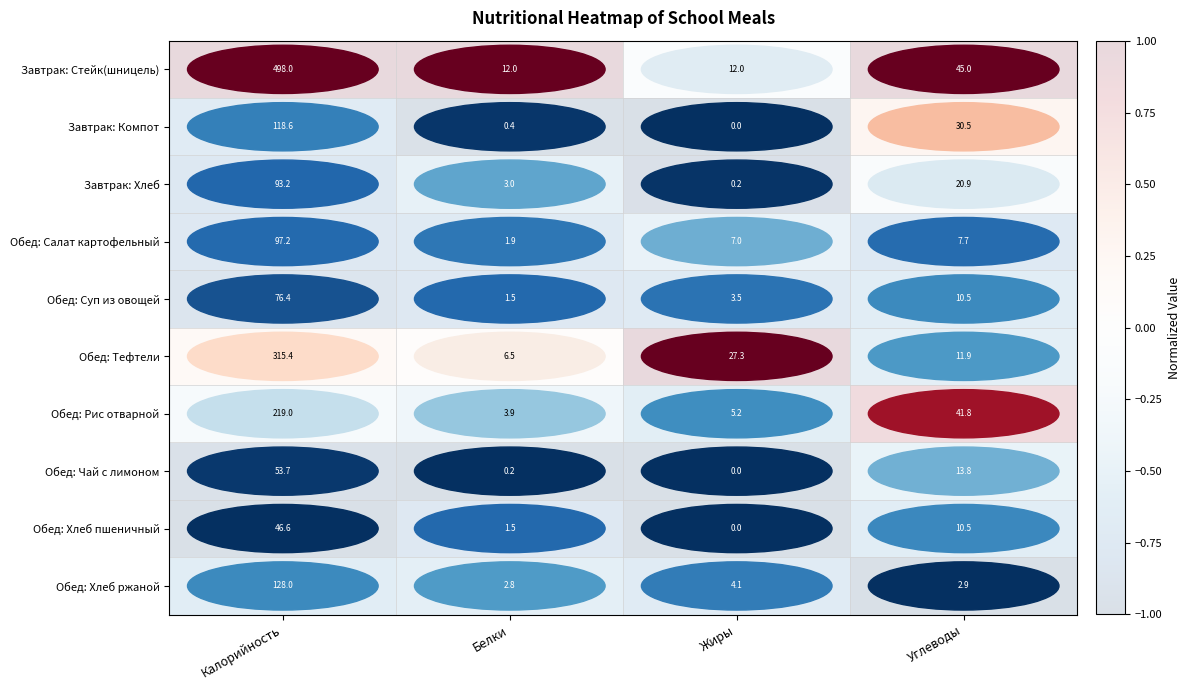

The Завтрак: Стейк(шницель) series shows 7.8 at Жиры. True or false?

False